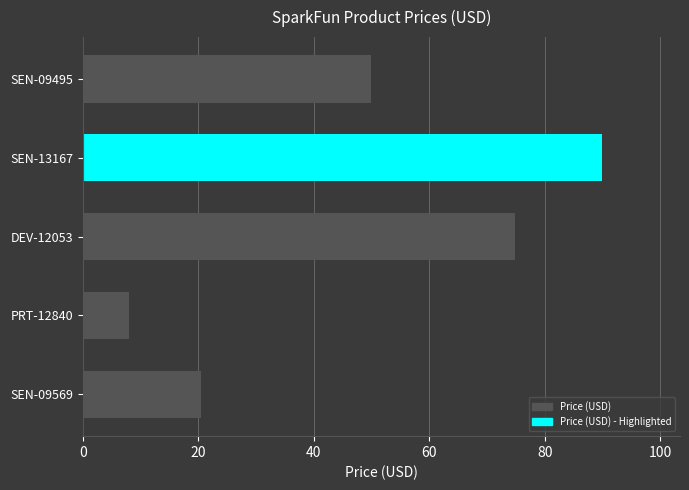

True or false: the data shows 13.2 at PRT-12840.

False